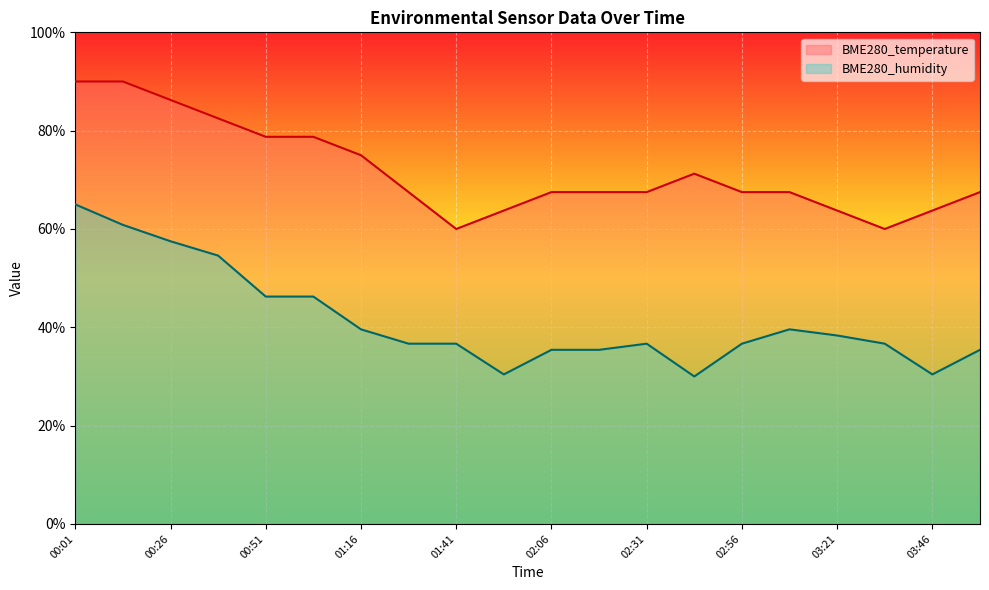

What is the total value across all series at 01:29?

104.2